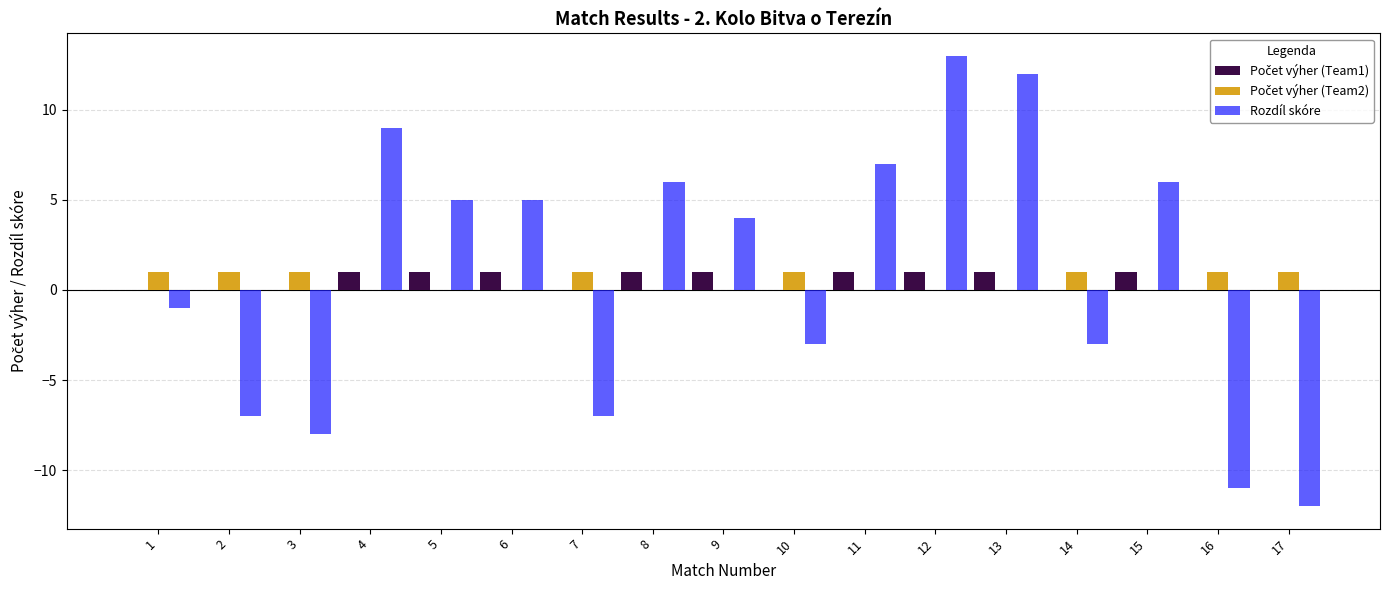

Which category has the highest value across all series?

12